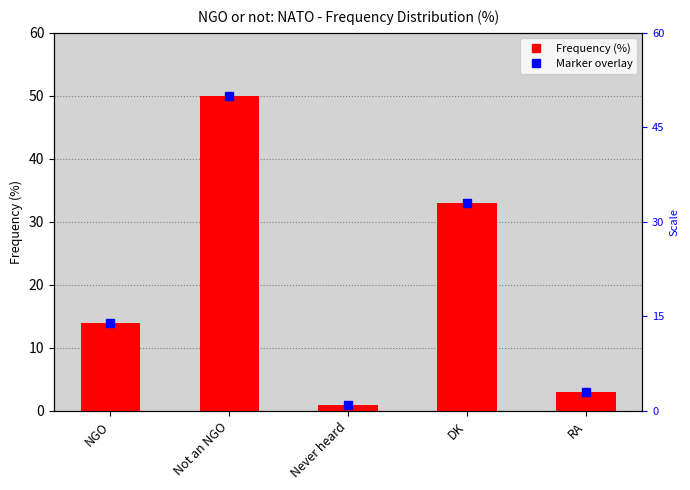

Reading left to right, what are all the values shown in this chart?

NGO=14	Not an NGO=50	Never heard=1	DK=33	RA=3